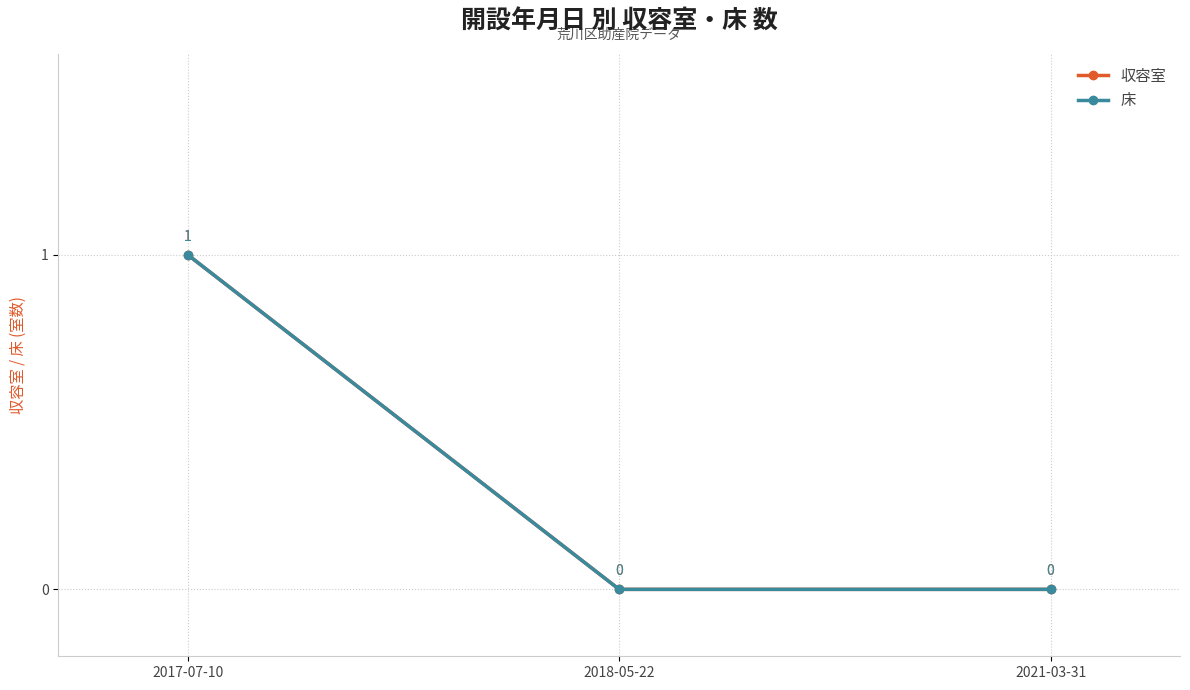

How many lines are shown in the chart?

2